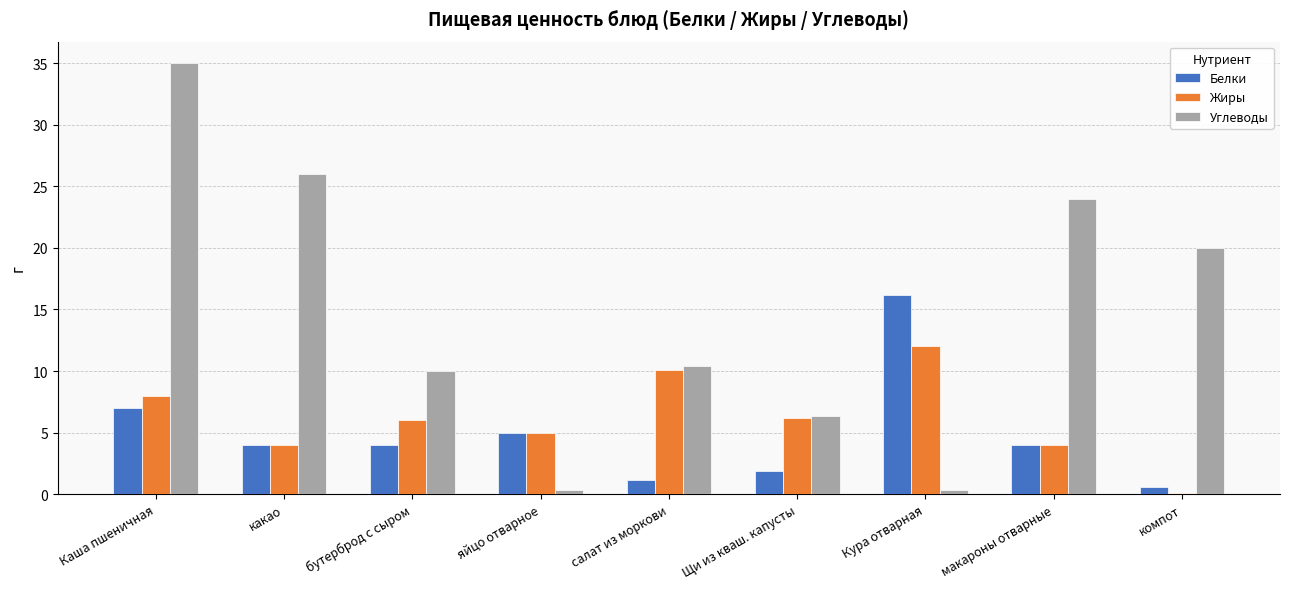

Reading left to right, list all the values displayed in this chart.

Белки: Каша пшеничная=7.0	какао=4.0	бутерброд с сыром=4.0	яйцо отварное=5.0	салат из моркови=1.1	Щи из кваш. капусты=1.9	Кура отварная=16.2	макароны отварные=4.0	компот=0.6
Жиры: Каша пшеничная=8.0	какао=4.0	бутерброд с сыром=6.0	яйцо отварное=5.0	салат из моркови=10.1	Щи из кваш. капусты=6.2	Кура отварная=12.0	макароны отварные=4.0	компот=0.1
Углеводы: Каша пшеничная=35.0	какао=26.0	бутерброд с сыром=10.0	яйцо отварное=0.3	салат из моркови=10.4	Щи из кваш. капусты=6.3	Кура отварная=0.3	макароны отварные=24.0	компот=20.0